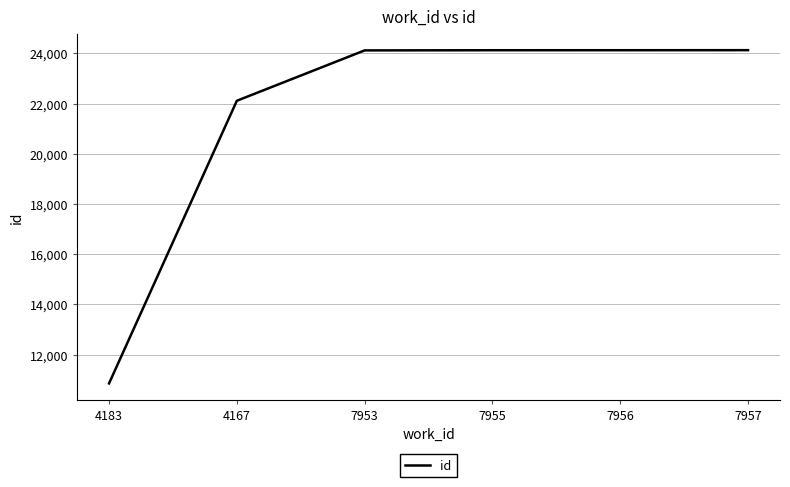

Read the value at 4167, to the nearest 100.

22100